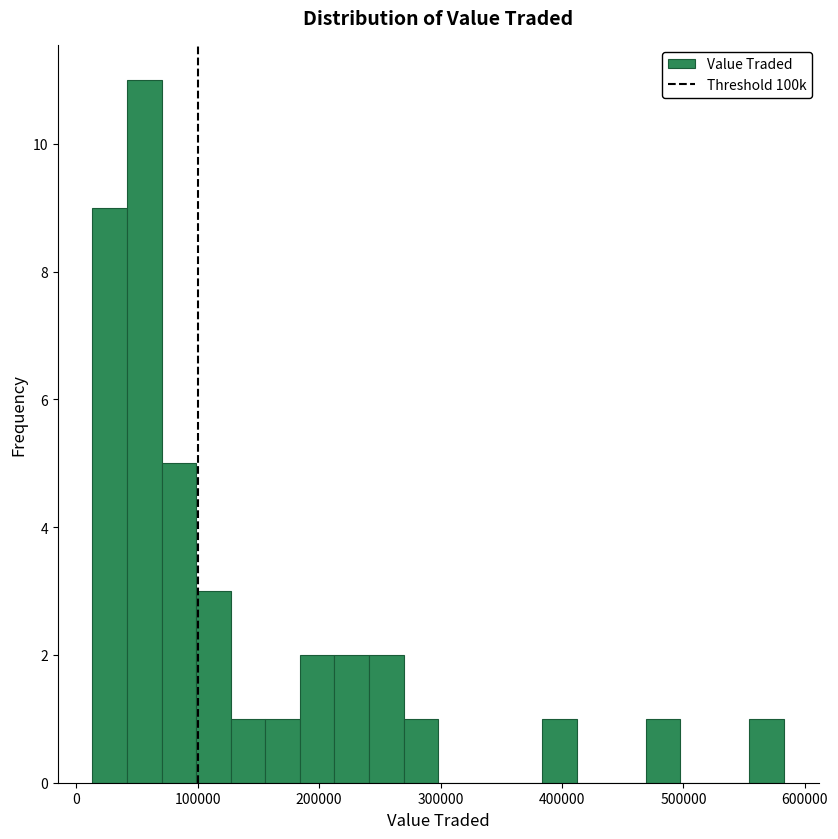

Read against the x-axis, roughly where is the centre of the tallest bar?

60000